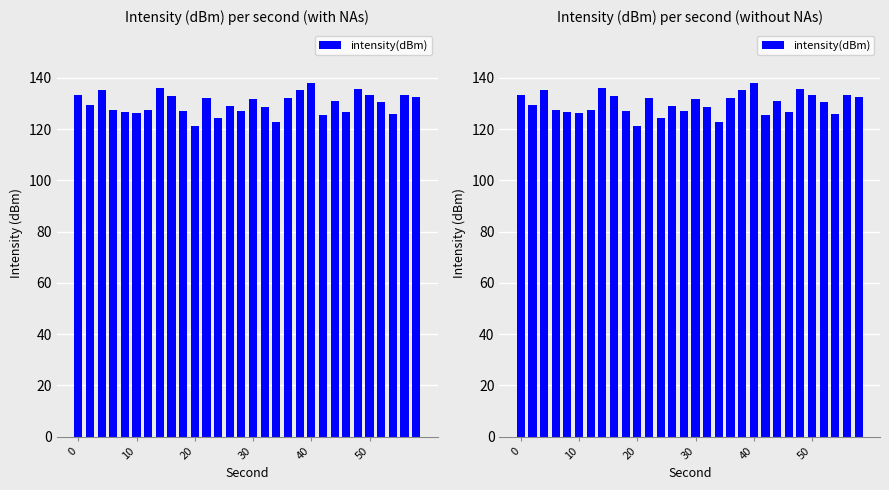

What is the sum of all values?

3899.7